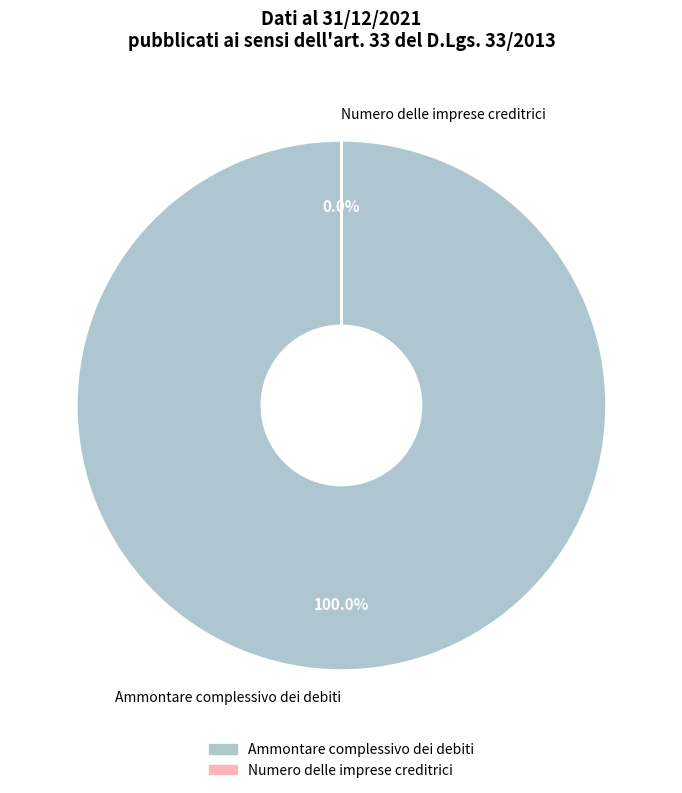

Is the sum of Numero delle imprese creditrici and Ammontare complessivo dei debiti greater than half?

Yes